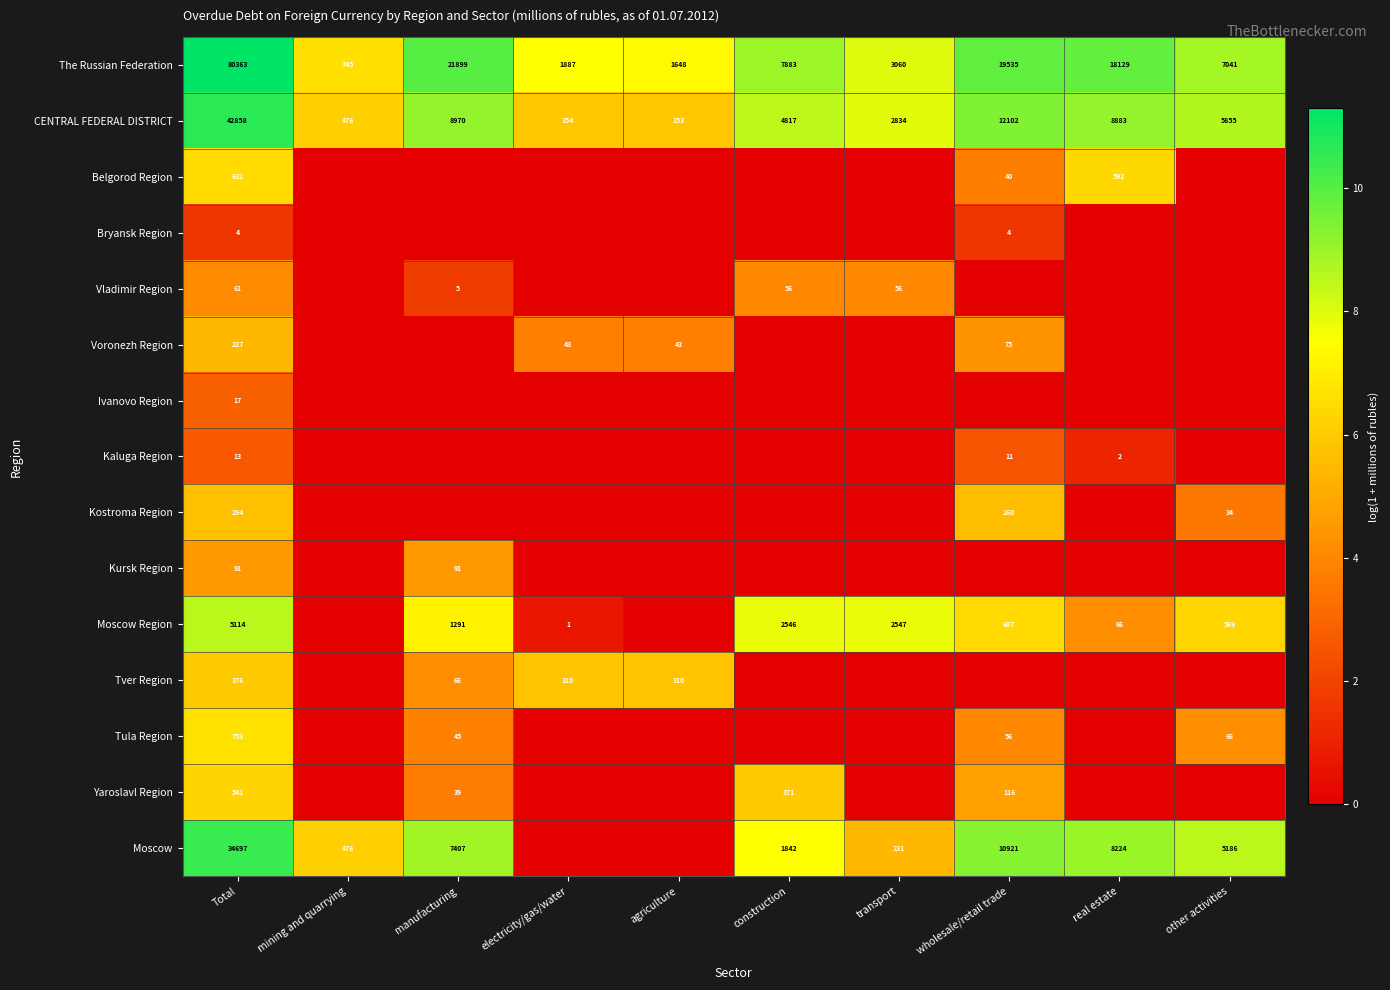

Which label corresponds to the largest value in the chart?

Total